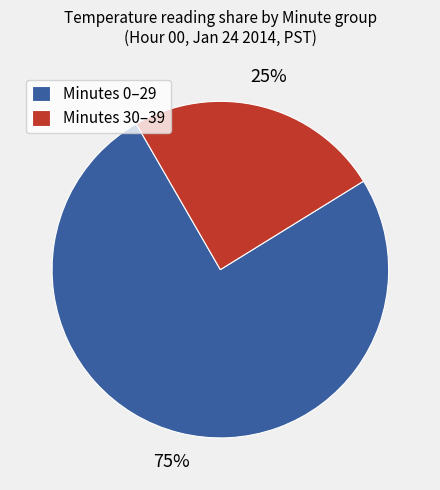

What percentage is the Minutes 30–39 slice, to the nearest percent?

25%